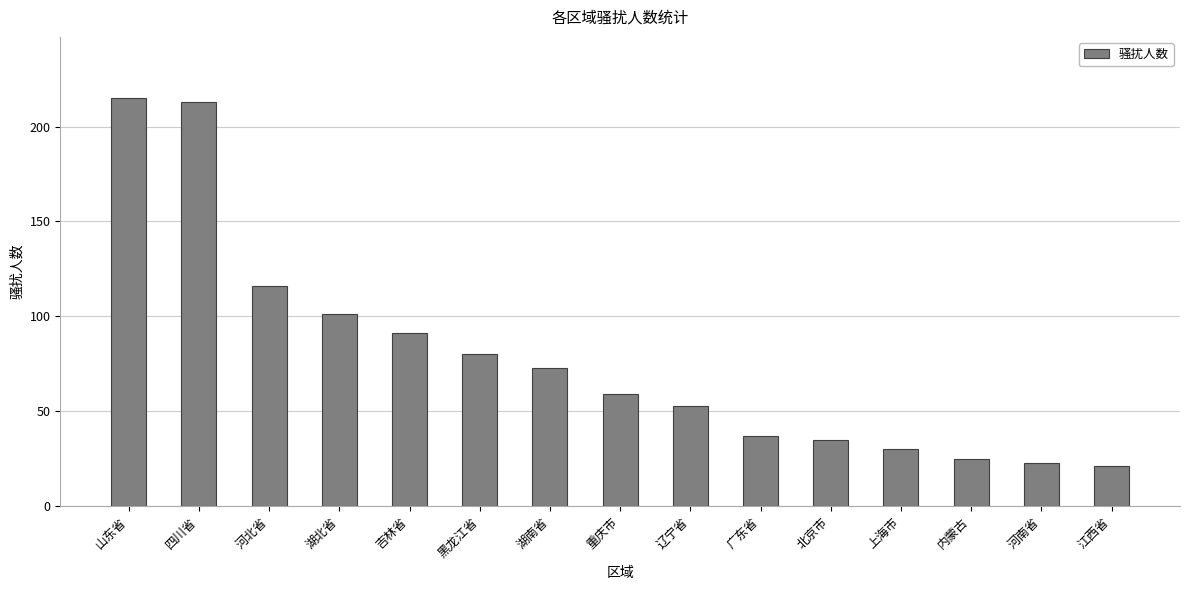

True or false: the data shows 32 at 河南省.

False